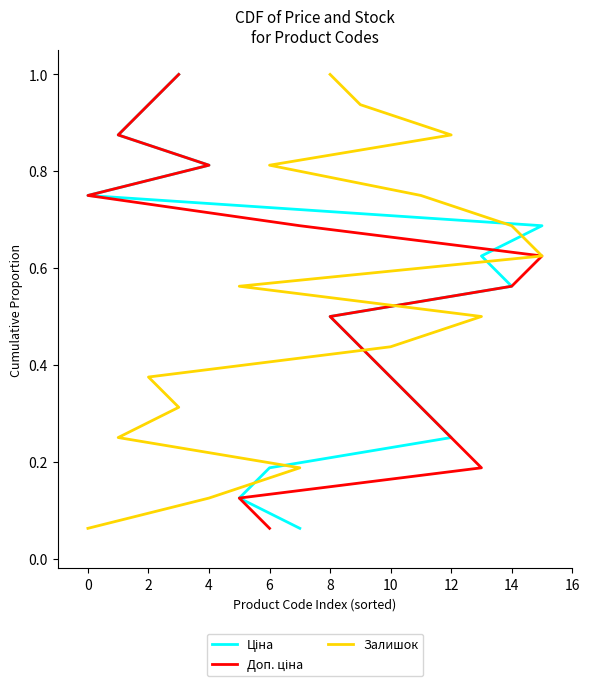

True or false: Ціна and Доп. ціна intersect in this chart.

False